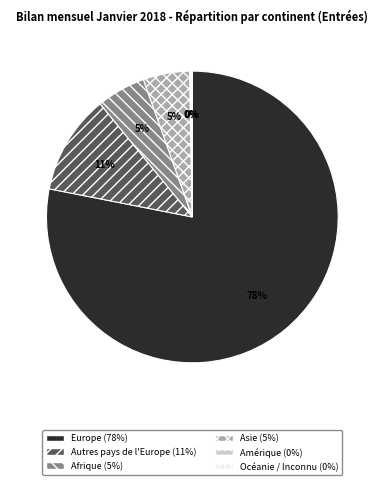

To the nearest percent, what is the average slice percentage?

17%